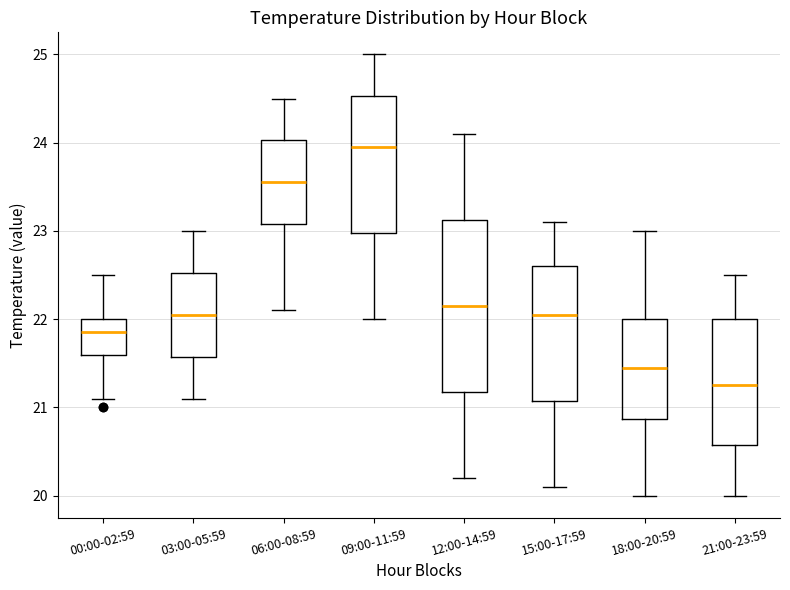

Which box's median line is the highest?

09:00-11:59